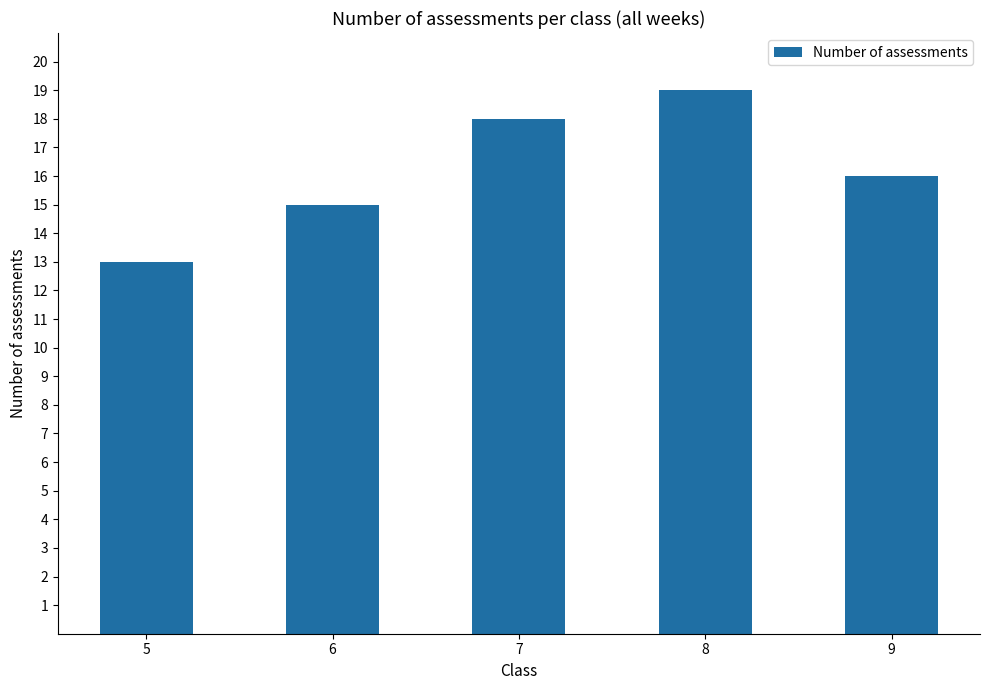

What is the minimum value shown in the chart?

13